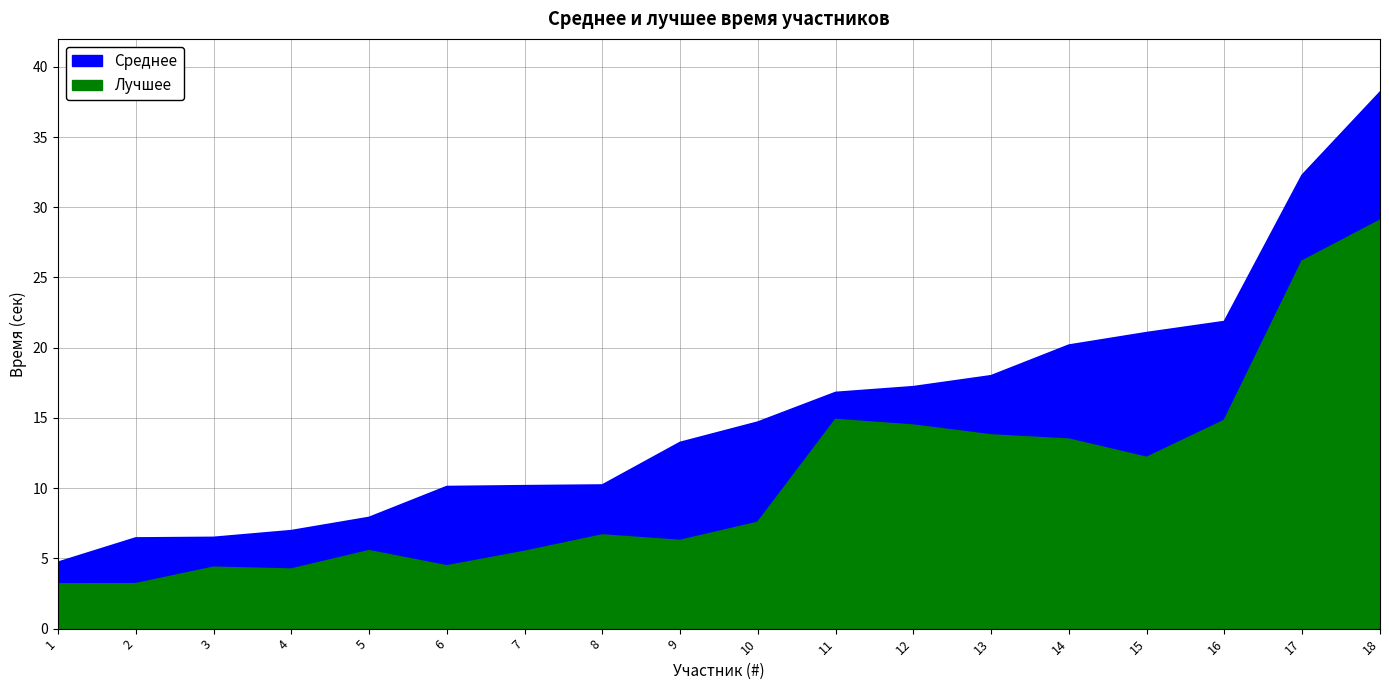

True or false: Лучшее has a value of 5.4 at 16.

False